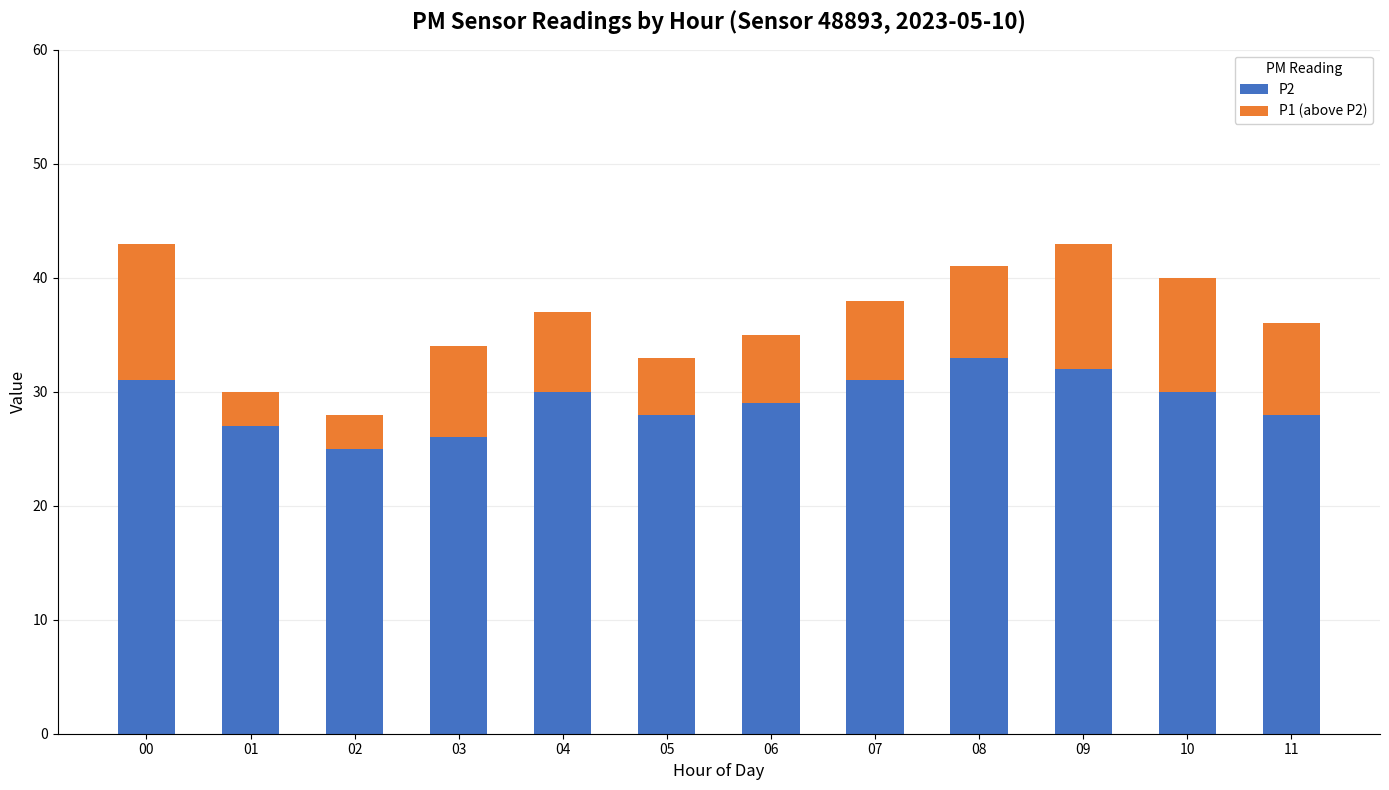

The P2 series shows 29 at 06. True or false?

True